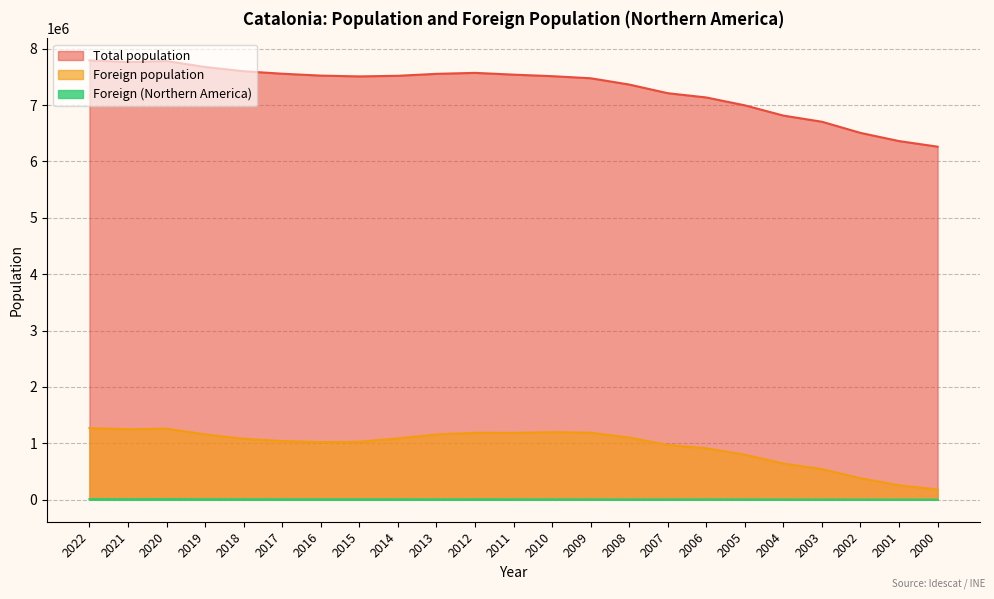

What is the sum of the Foreign population values at 2001 and 2010?

1455858